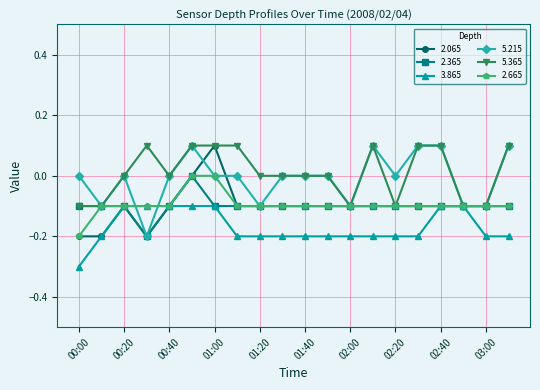

What is the value of the 5.365 point at the 6th from the left?

0.1